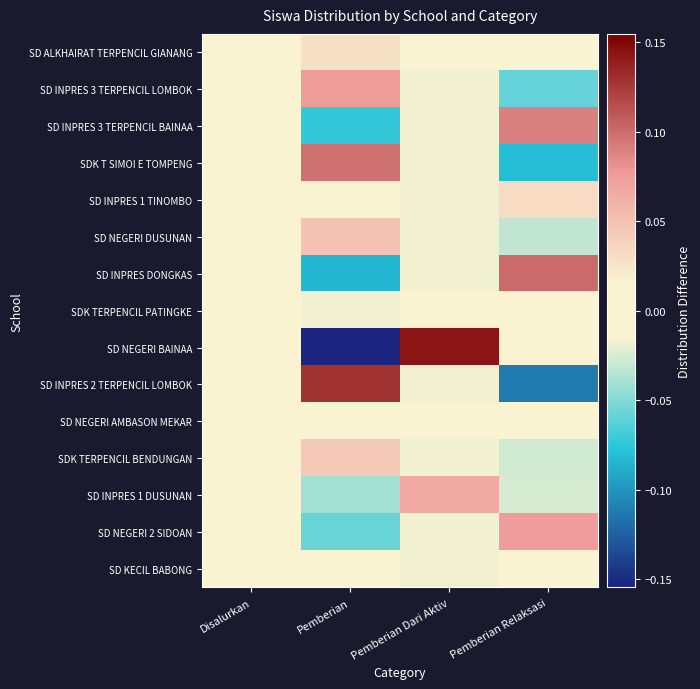

Reading left to right, list all the values displayed in this chart.

SD ALKHAIRAT TERPENCIL GIANANG: Disalurkan=0.0	Pemberian=0.0	Pemberian Dari Aktiv=-0.0	Pemberian Relaksasi=-0.0
SD INPRES 3 TERPENCIL LOMBOK: Disalurkan=0.0	Pemberian=0.1	Pemberian Dari Aktiv=-0.0	Pemberian Relaksasi=-0.1
SD INPRES 3 TERPENCIL BAINAA: Disalurkan=0.0	Pemberian=-0.1	Pemberian Dari Aktiv=-0.0	Pemberian Relaksasi=0.1
SDK T SIMOI E TOMPENG: Disalurkan=0.0	Pemberian=0.1	Pemberian Dari Aktiv=-0.0	Pemberian Relaksasi=-0.1
SD INPRES 1 TINOMBO: Disalurkan=0.0	Pemberian=-0.0	Pemberian Dari Aktiv=-0.0	Pemberian Relaksasi=0.0
SD NEGERI DUSUNAN: Disalurkan=0.0	Pemberian=0.0	Pemberian Dari Aktiv=-0.0	Pemberian Relaksasi=-0.0
SD INPRES DONGKAS: Disalurkan=0.0	Pemberian=-0.1	Pemberian Dari Aktiv=-0.0	Pemberian Relaksasi=0.1
SDK TERPENCIL PATINGKE: Disalurkan=0.0	Pemberian=-0.0	Pemberian Dari Aktiv=0.0	Pemberian Relaksasi=0.0
SD NEGERI BAINAA: Disalurkan=0.0	Pemberian=-0.2	Pemberian Dari Aktiv=0.1	Pemberian Relaksasi=0.0
SD INPRES 2 TERPENCIL LOMBOK: Disalurkan=0.0	Pemberian=0.1	Pemberian Dari Aktiv=-0.0	Pemberian Relaksasi=-0.1
SD NEGERI AMBASON MEKAR: Disalurkan=0.0	Pemberian=-0.0	Pemberian Dari Aktiv=0.0	Pemberian Relaksasi=-0.0
SDK TERPENCIL BENDUNGAN: Disalurkan=0.0	Pemberian=0.0	Pemberian Dari Aktiv=-0.0	Pemberian Relaksasi=-0.0
SD INPRES 1 DUSUNAN: Disalurkan=0.0	Pemberian=-0.0	Pemberian Dari Aktiv=0.1	Pemberian Relaksasi=-0.0
SD NEGERI 2 SIDOAN: Disalurkan=0.0	Pemberian=-0.1	Pemberian Dari Aktiv=-0.0	Pemberian Relaksasi=0.1
SD KECIL BABONG: Disalurkan=0.0	Pemberian=0.0	Pemberian Dari Aktiv=-0.0	Pemberian Relaksasi=0.0